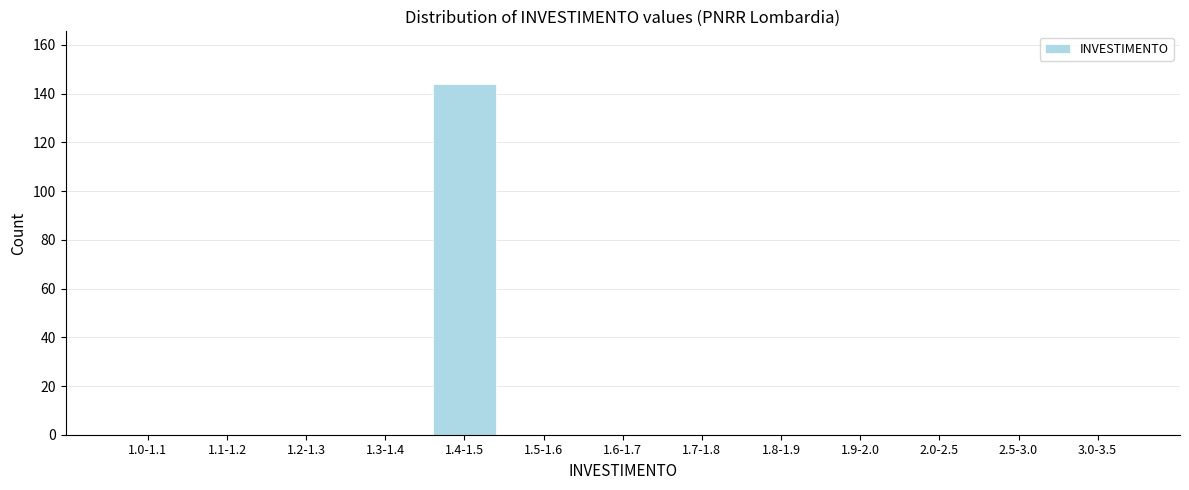

Reading left to right, what are all the values shown in this chart?

1.0-1.1=0	1.1-1.2=0	1.2-1.3=0	1.3-1.4=0	1.4-1.5=144	1.5-1.6=0	1.6-1.7=0	1.7-1.8=0	1.8-1.9=0	1.9-2.0=0	2.0-2.5=0	2.5-3.0=0	3.0-3.5=0